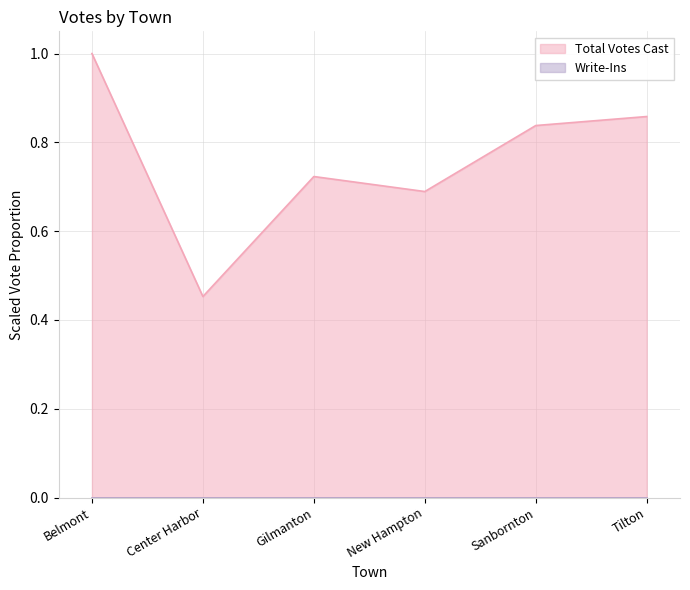

Rank the categories by value from lowest to highest.

Center Harbor, New Hampton, Gilmanton, Sanbornton, Tilton, Belmont